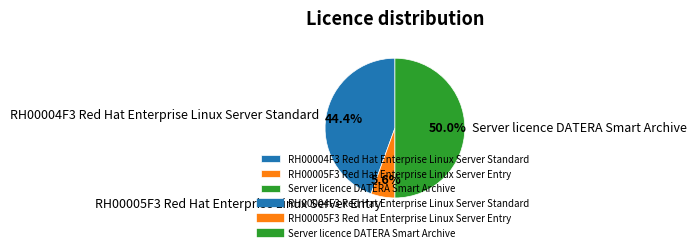

What portion of the pie excludes RH00004F3 Red Hat Enterprise Linux Server Standard?

55.6%